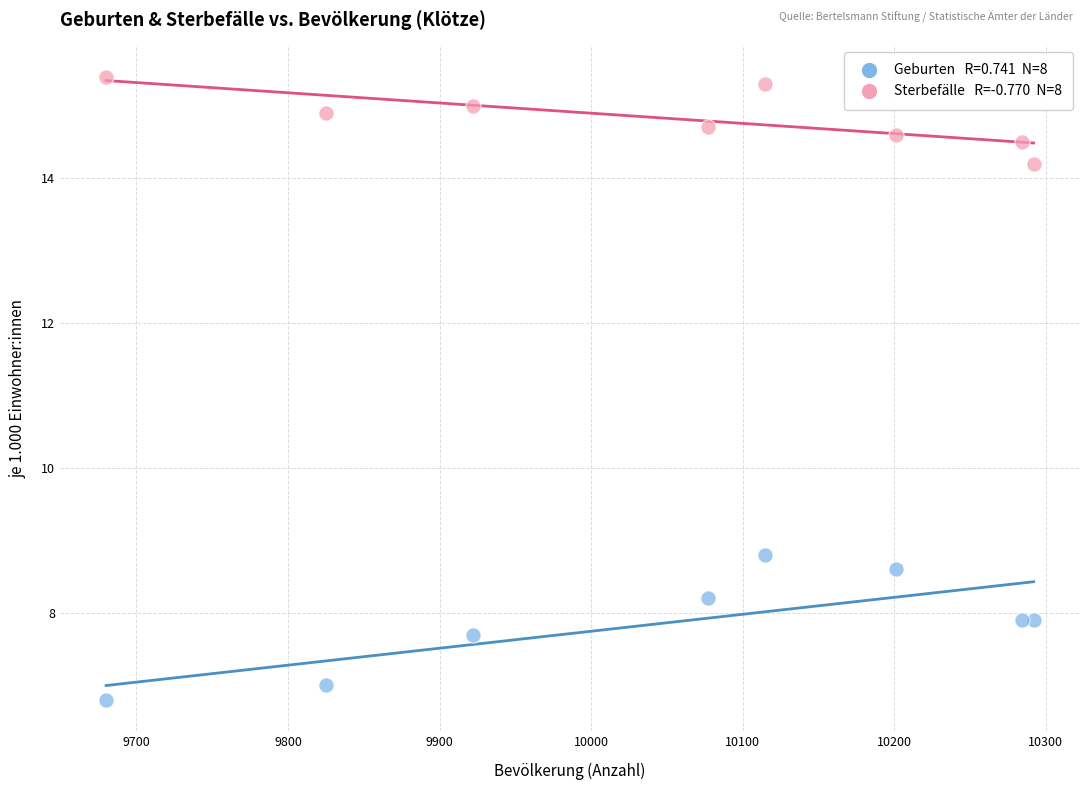

Across all series, what Y value is closest to 11?

8.8